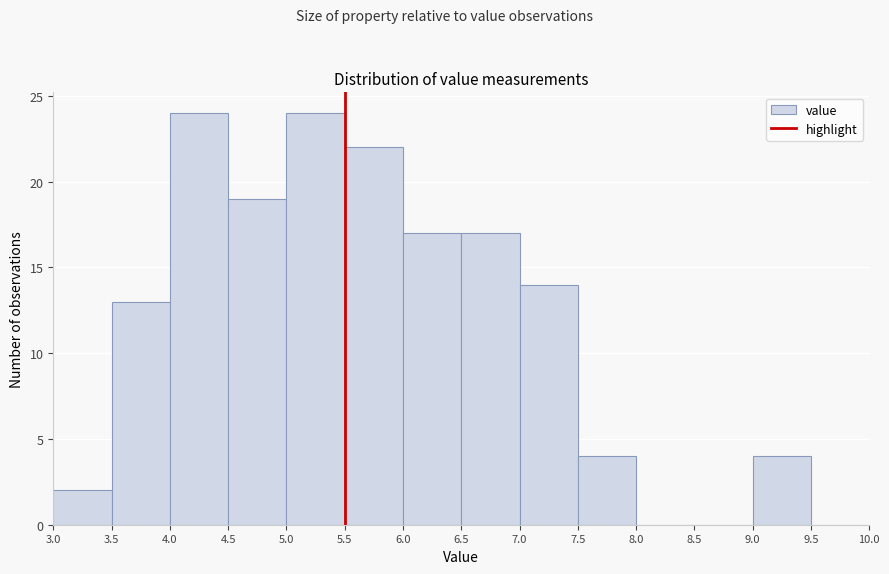

Reading left to right, list every bar in this chart as the range it spans on the x-axis followed by its height. The values are not printed on the chart, so give them approximately, as read against the axis.

3.0 to 3.5: 2
3.5 to 4.0: 13
4.0 to 4.5: 24
4.5 to 5.0: 19
5.0 to 5.5: 24
5.5 to 6.0: 22
6.0 to 6.5: 17
6.5 to 7.0: 17
7.0 to 7.5: 14
7.5 to 8.0: 4
8.0 to 8.5: 0
8.5 to 9.0: 0
9.0 to 9.5: 4
9.5 to 10.0: 0